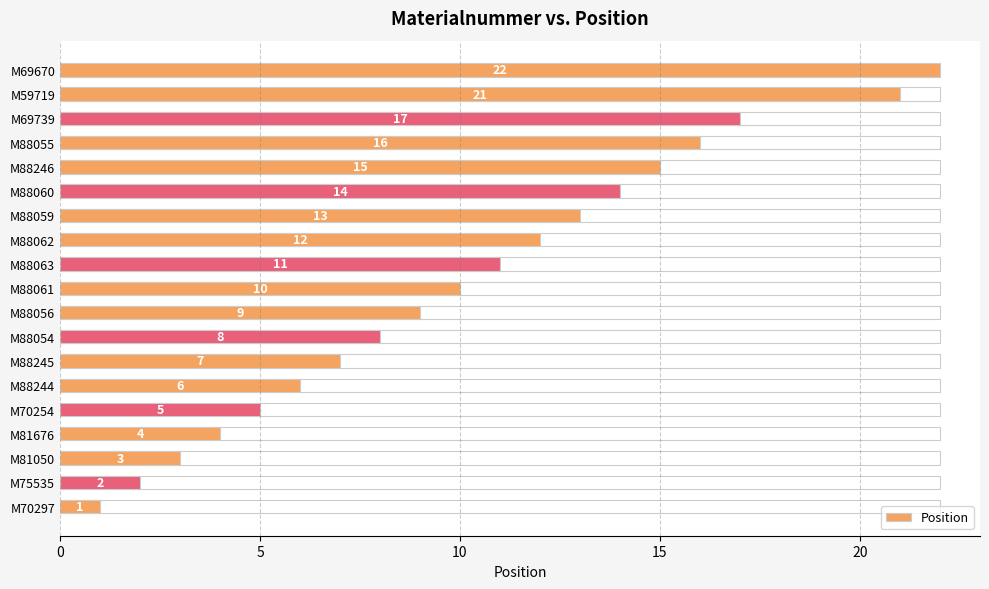

Which has a higher value, M88245 or M88055?

M88055